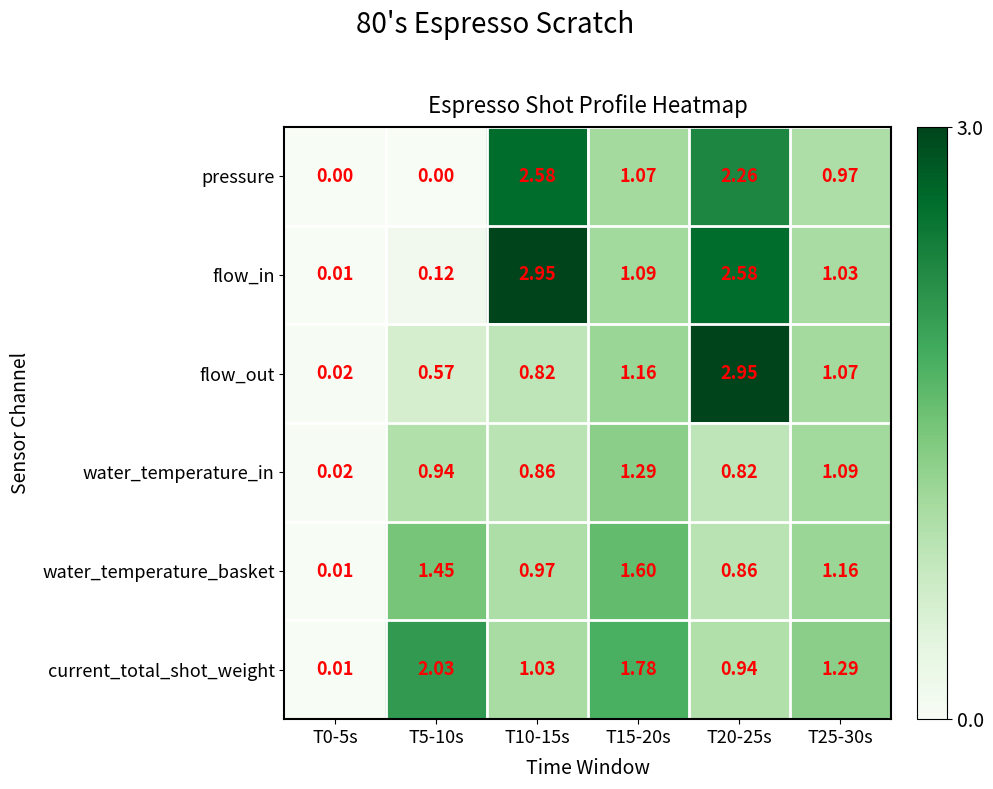

Between T5-10s and T10-15s, which series saw the biggest shift?

flow_in